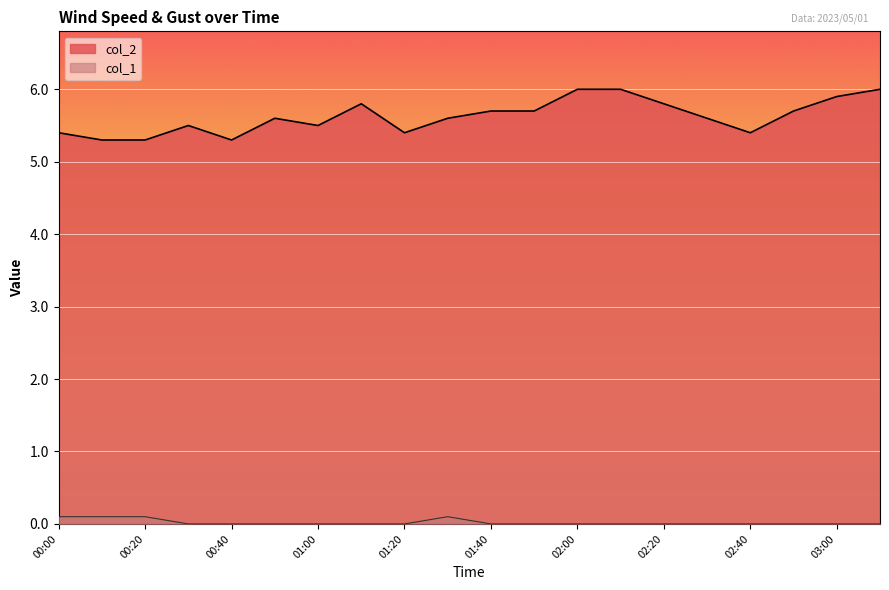

Reading right to left, extract all data points from this chart.

col_2: 03:10=6.0	03:00=5.9	02:50=5.7	02:40=5.4	02:30=5.6	02:20=5.8	02:10=6.0	02:00=6.0	01:50=5.7	01:40=5.7	01:30=5.6	01:20=5.4	01:10=5.8	01:00=5.5	00:50=5.6	00:40=5.3	00:30=5.5	00:20=5.3	00:10=5.3	00:00=5.4
col_1: 03:10=0.0	03:00=0.0	02:50=0.0	02:40=0.0	02:30=0.0	02:20=0.0	02:10=0.0	02:00=0.0	01:50=0.0	01:40=0.0	01:30=0.1	01:20=0.0	01:10=0.0	01:00=0.0	00:50=0.0	00:40=0.0	00:30=0.0	00:20=0.1	00:10=0.1	00:00=0.1